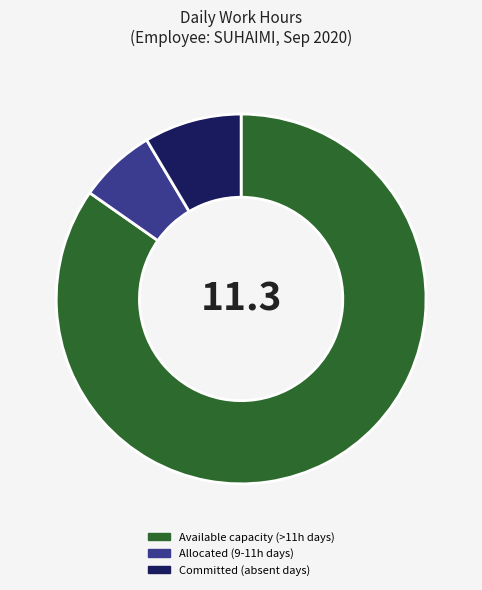

What is the largest slice in the pie chart?

Available capacity (>11h days)